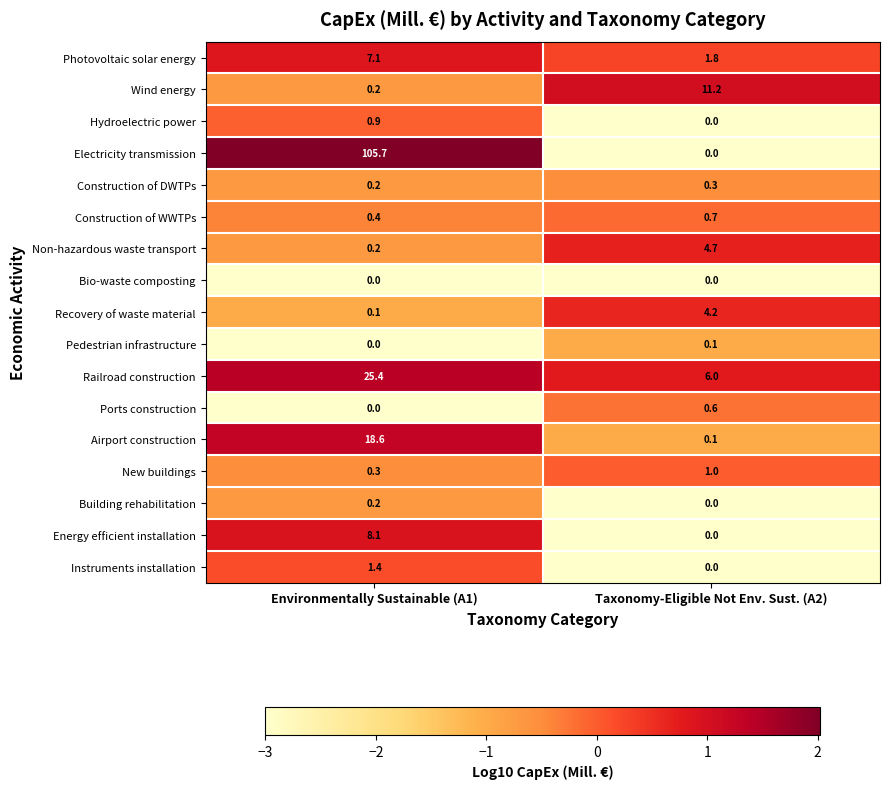

Which series has the widest spread of values?

Electricity transmission